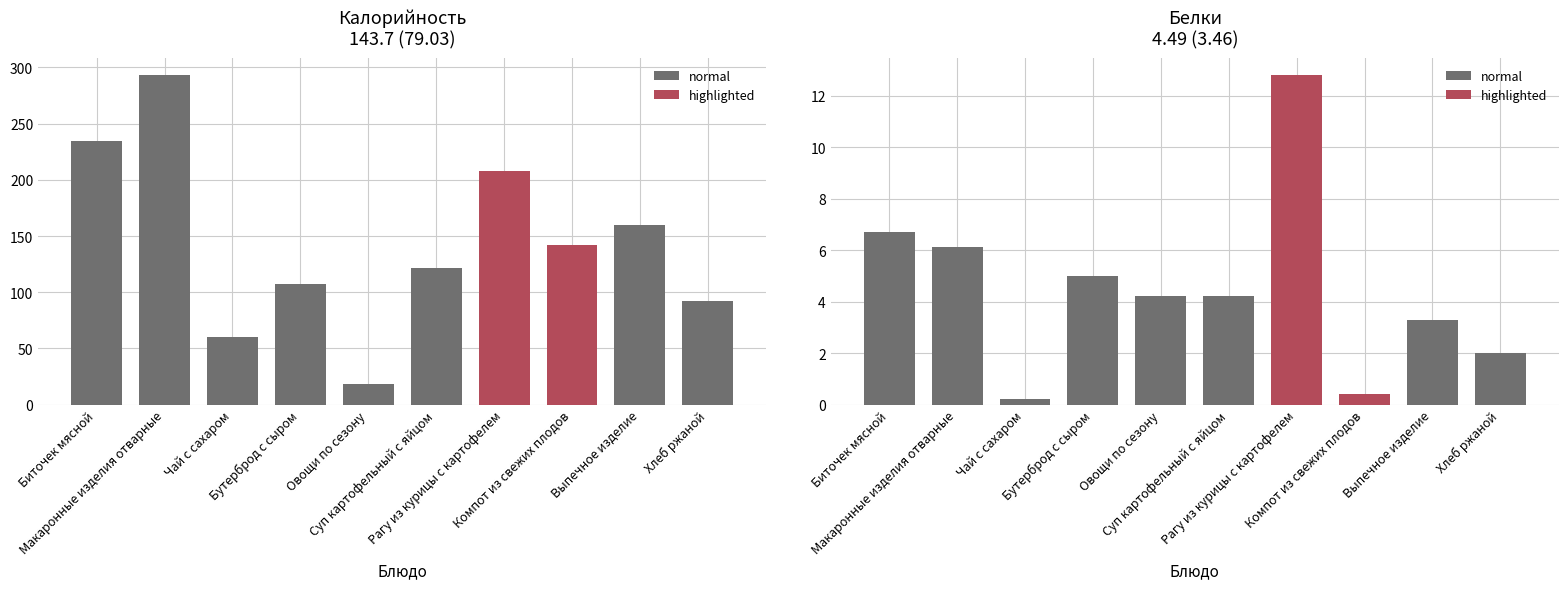

What is the sum of the Калорийность values at Макаронные изделия отварные and Выпечное изделие?

453.4